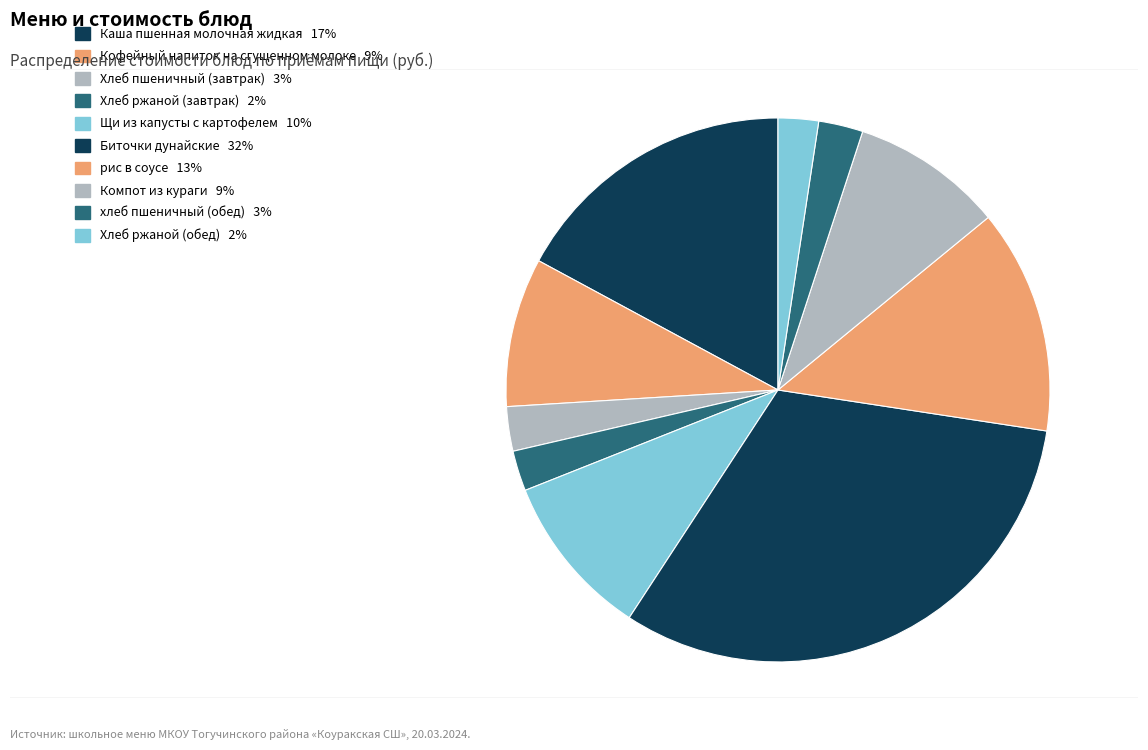

How many slices are in this pie chart?

10